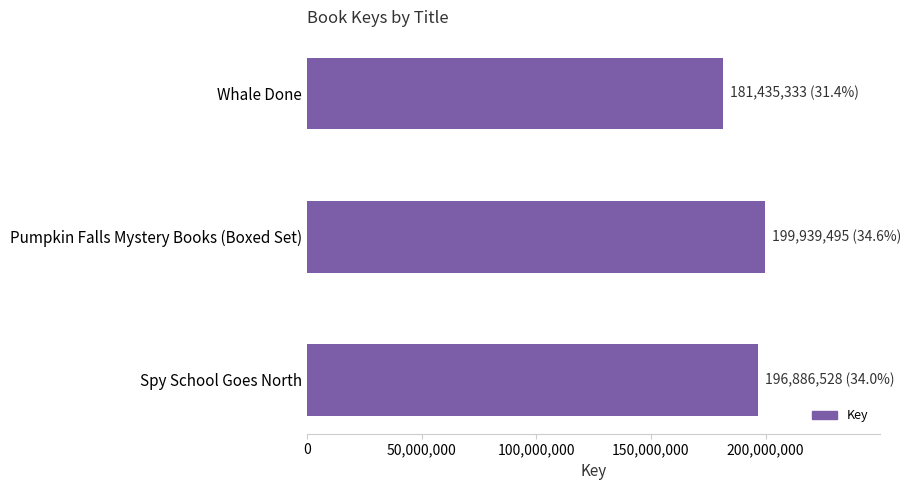

What is the approximate value at Spy School Goes North, to the nearest 100?

196886500